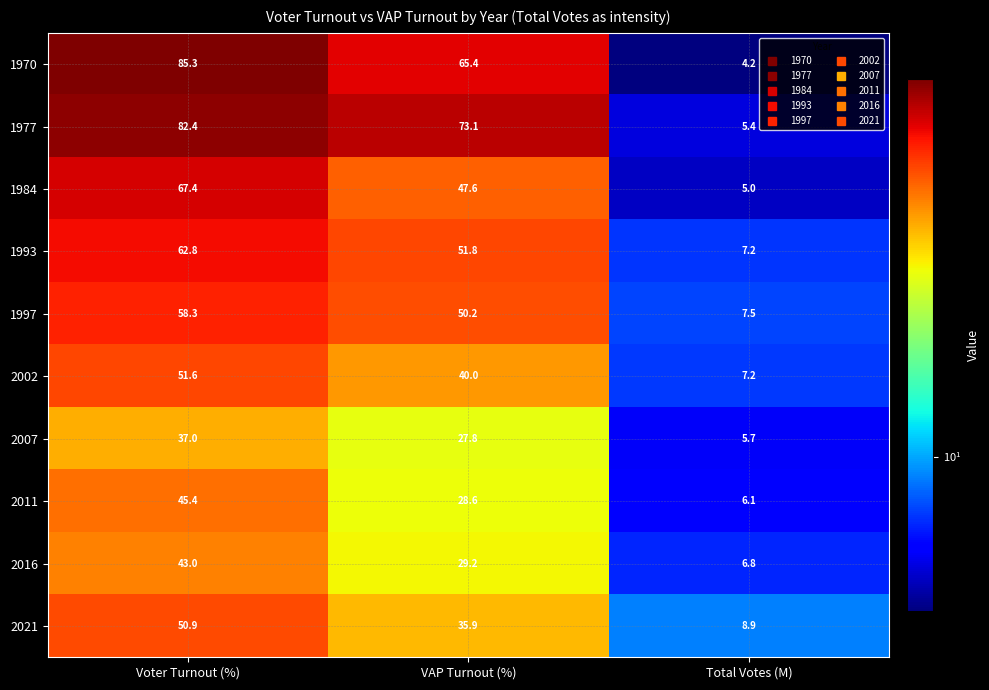

Which category has the lowest value in the 1977 series?

Total Votes (M)